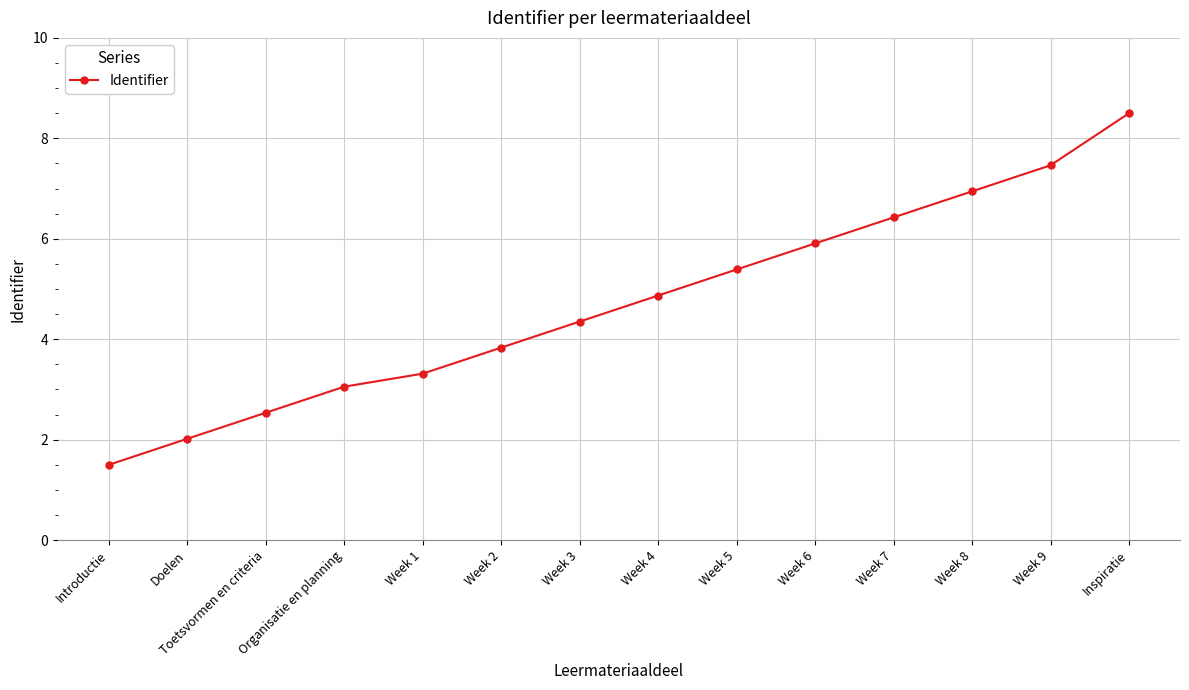

Which category has the lowest value across all series?

Introductie